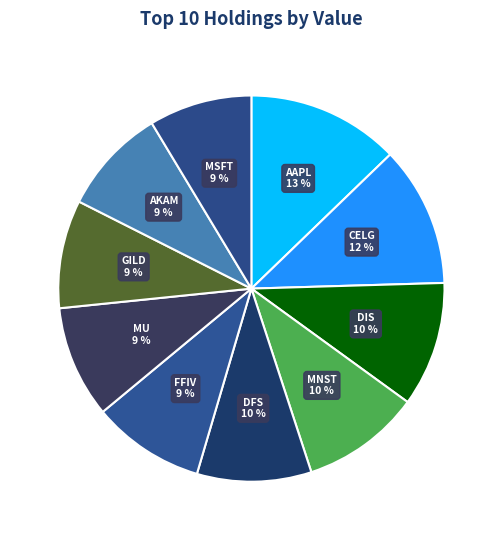

The DFS slice represents 2% of the pie. True or false?

False